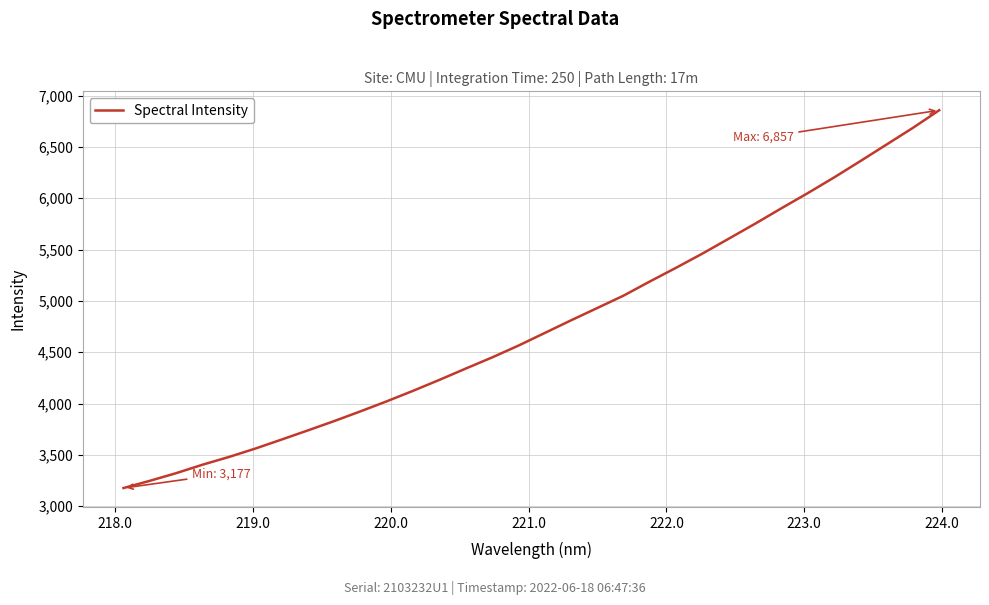

What is the maximum value shown in the chart?

6856.9